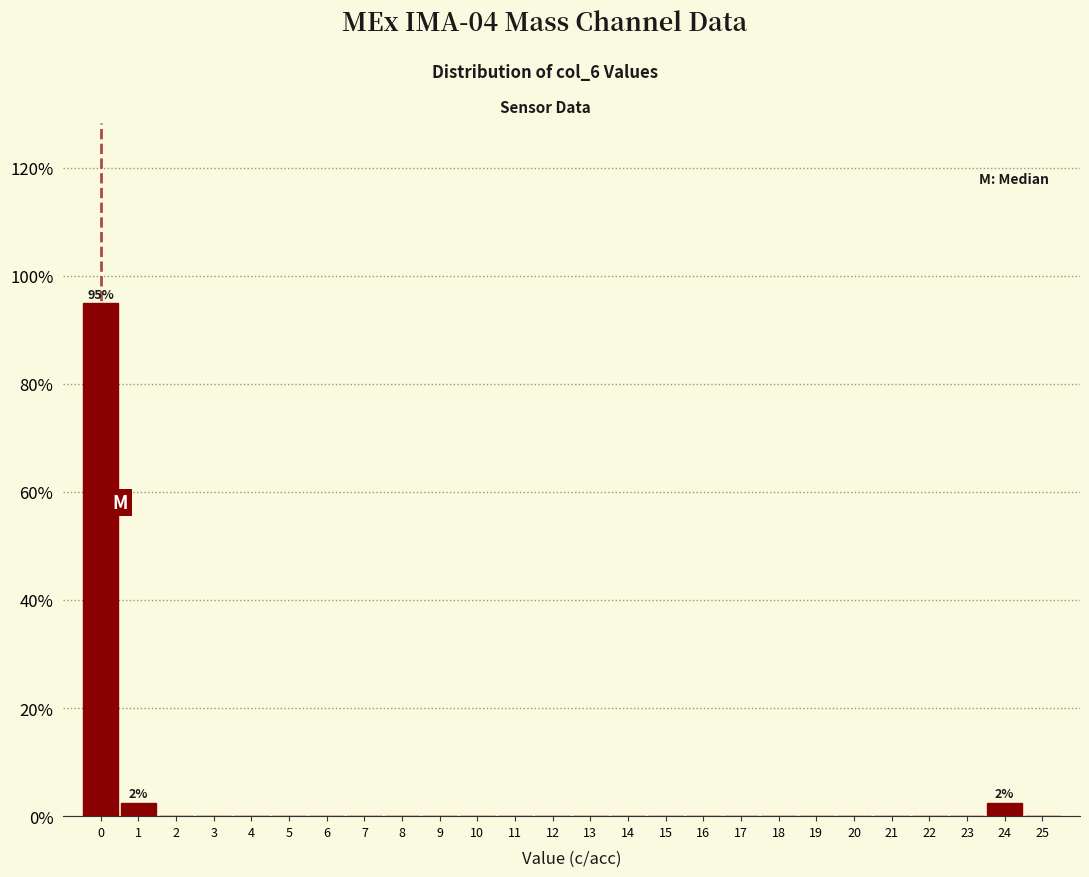

Over which range of the x-axis is the bar tallest?

-0.5 to 0.5